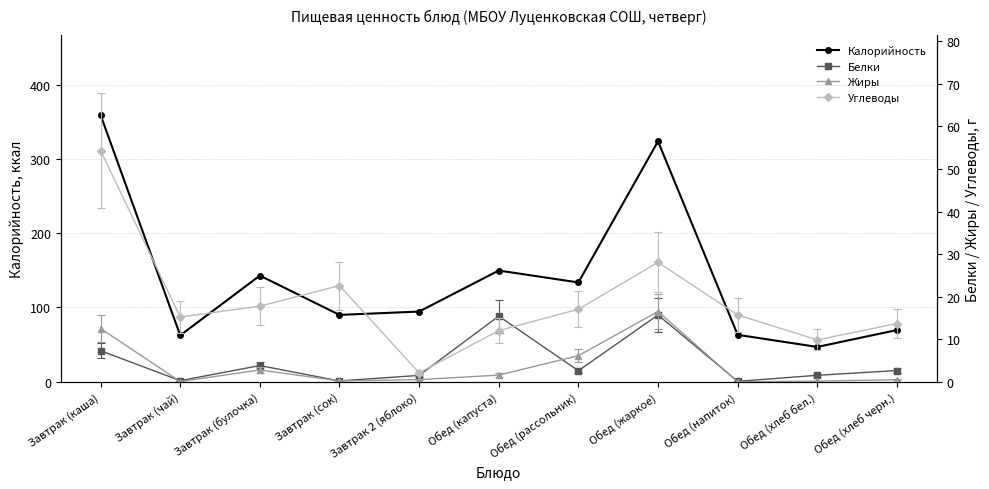

What is the sum of all Белки values?

51.0